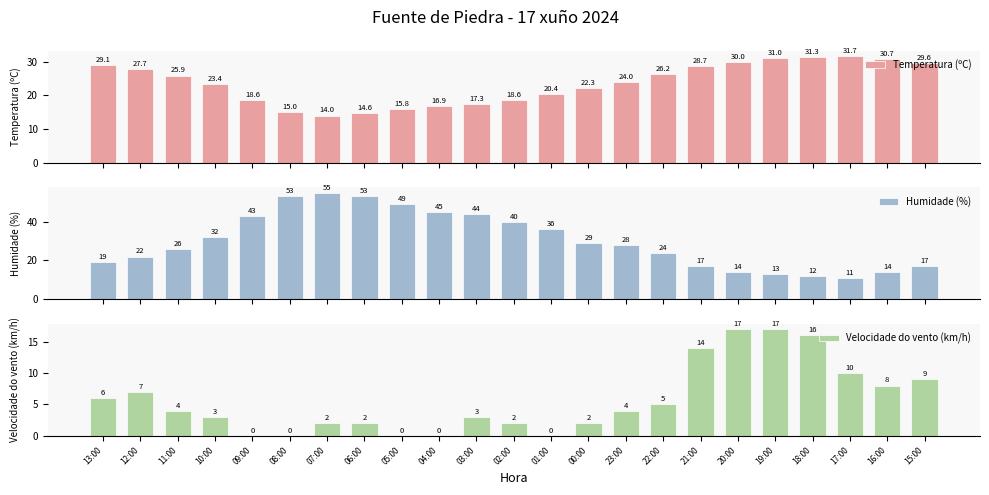

Reading left to right, what are all the values shown in this chart?

Temperatura (ºC): 29.1	27.7	25.9	23.4	18.6	15.0	14.0	14.6	15.8	16.9	17.3	18.6	20.4	22.3	24.0	26.2	28.7	30.0	31.0	31.3	31.7	30.7	29.6
Humidade (%): 19.0	22.0	26.0	32.0	43.0	53.0	55.0	53.0	49.0	45.0	44.0	40.0	36.0	29.0	28.0	24.0	17.0	14.0	13.0	12.0	11.0	14.0	17.0
Velocidade do vento (km/h): 6.0	7.0	4.0	3.0	0.0	0.0	2.0	2.0	0.0	0.0	3.0	2.0	0.0	2.0	4.0	5.0	14.0	17.0	17.0	16.0	10.0	8.0	9.0